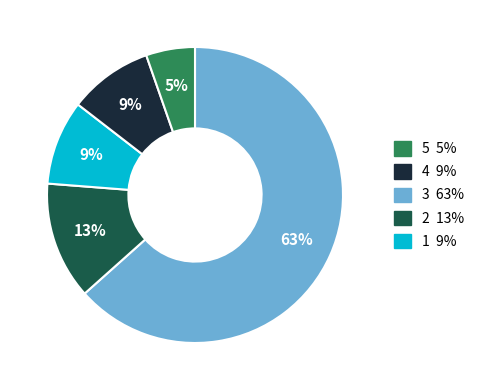

How many segments does this pie chart have?

5